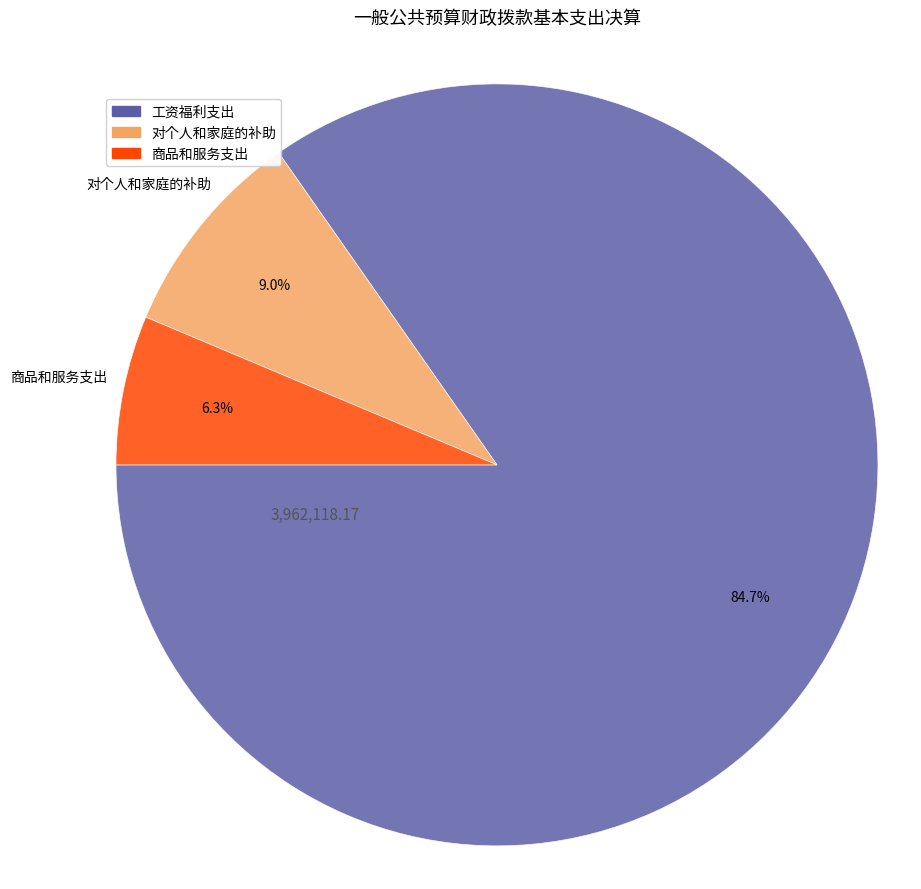

Is there any slice that represents more than half of the pie?

Yes